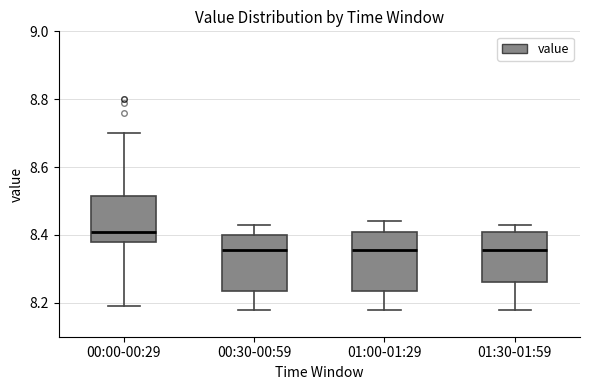

Reading left to right, transcribe this box plot: for each box, give where its median line is, the range the box spans, and where its two whiskers end, as read against the y-axis. The values are not printed on the chart, so give them approximately, as read against the axis.

00:00-00:29: median 8.42, box 8.38 to 8.52, whiskers 8.20 to 8.70
00:30-00:59: median 8.36, box 8.24 to 8.40, whiskers 8.18 to 8.44
01:00-01:29: median 8.36, box 8.24 to 8.40, whiskers 8.18 to 8.44
01:30-01:59: median 8.36, box 8.26 to 8.40, whiskers 8.18 to 8.44